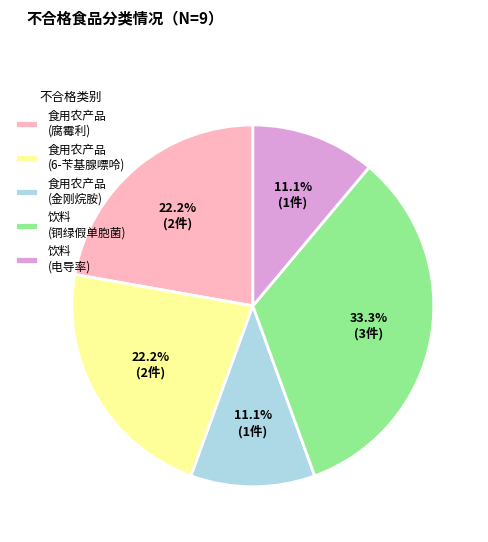

Between 食用农产品 (6-苄基腺嘌呤) and 饮料 (铜绿假单胞菌), which is larger?

饮料 (铜绿假单胞菌)